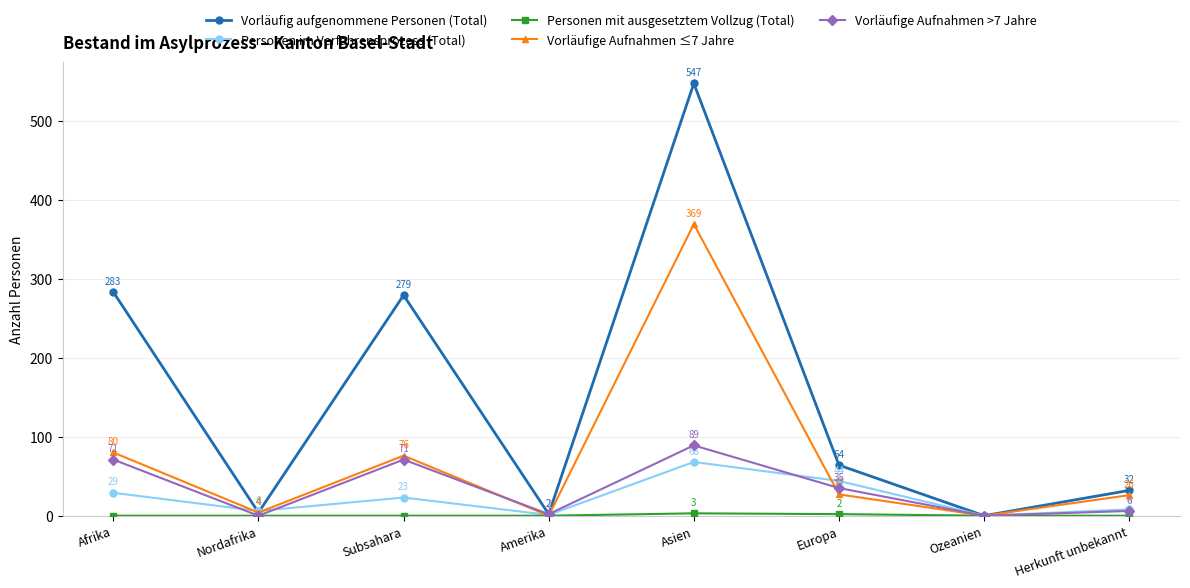

At how many categories does at least one series exceed 398?

1